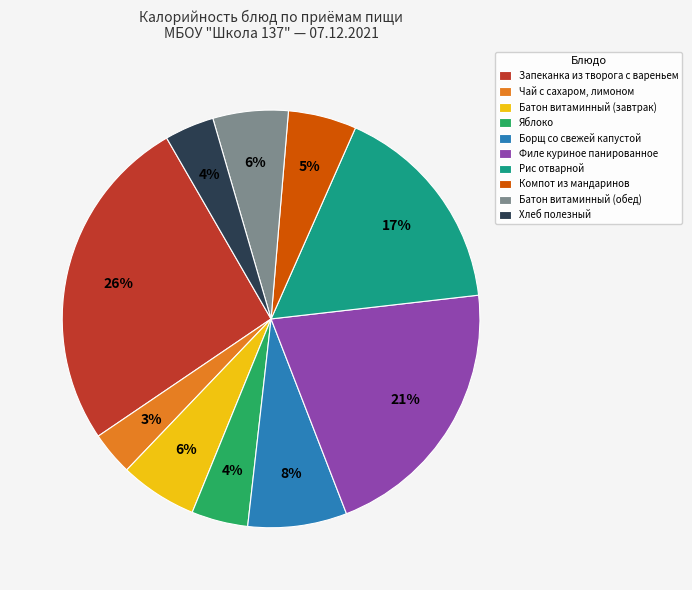

The Компот из мандаринов slice represents 5% of the pie. True or false?

True